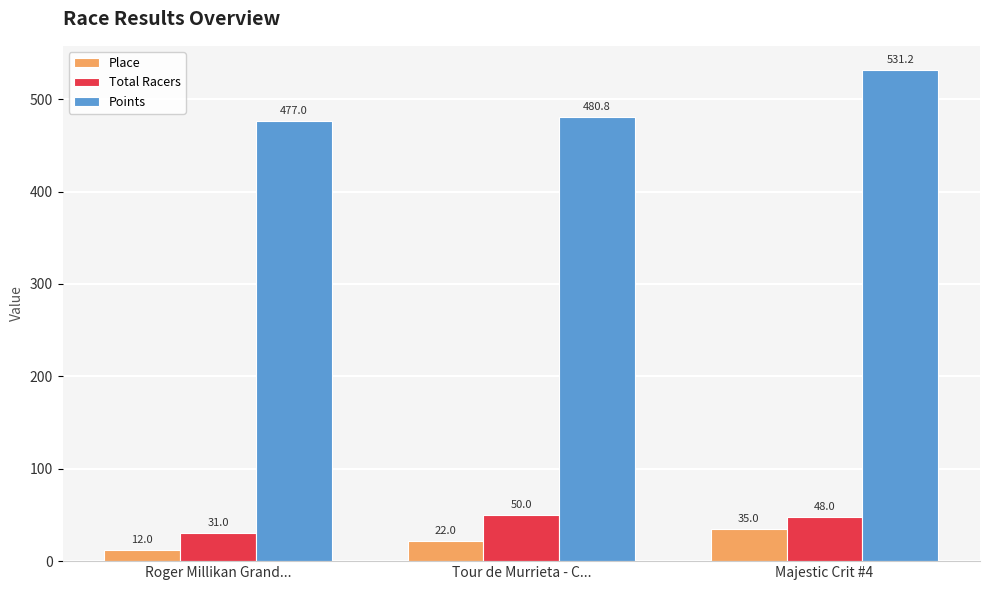

What is the difference between the highest and lowest values at Roger Millikan Grand...?

465.0